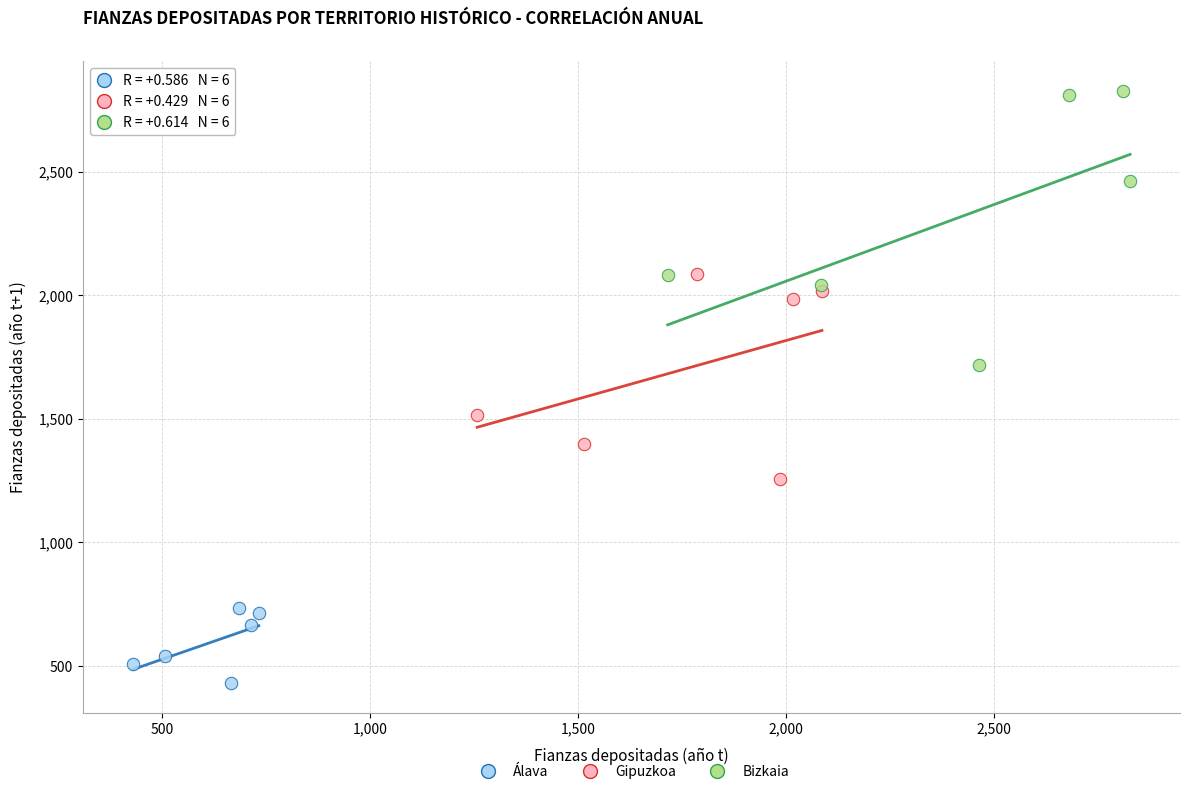

Which series reaches the maximum Y coordinate?

Bizkaia